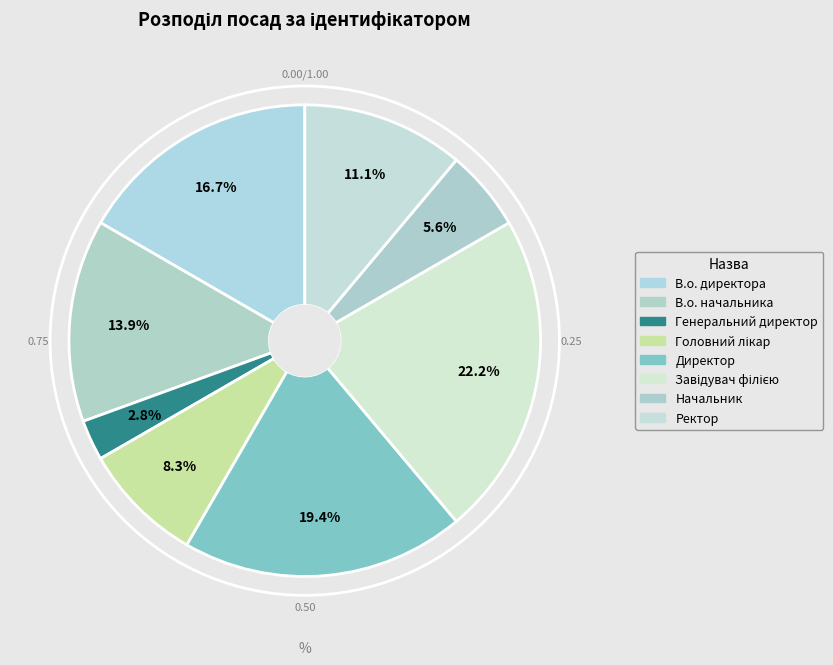

To the nearest percent, what portion does Генеральний директор represent?

3%